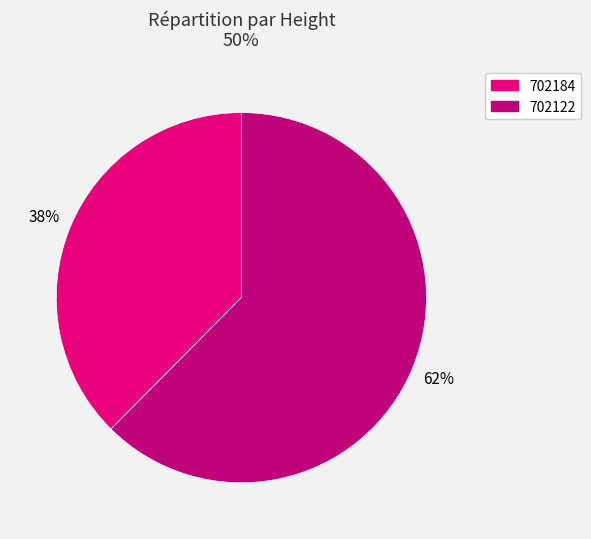

What percentage is the 702122 slice, to the nearest percent?

62%